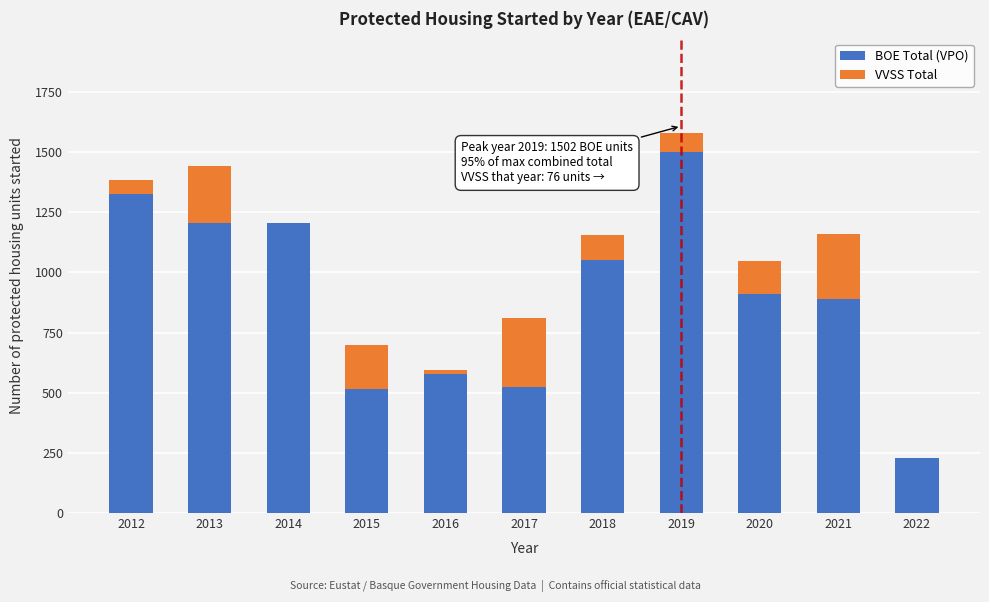

What is the highest value of the BOE Total (VPO) series?

1502